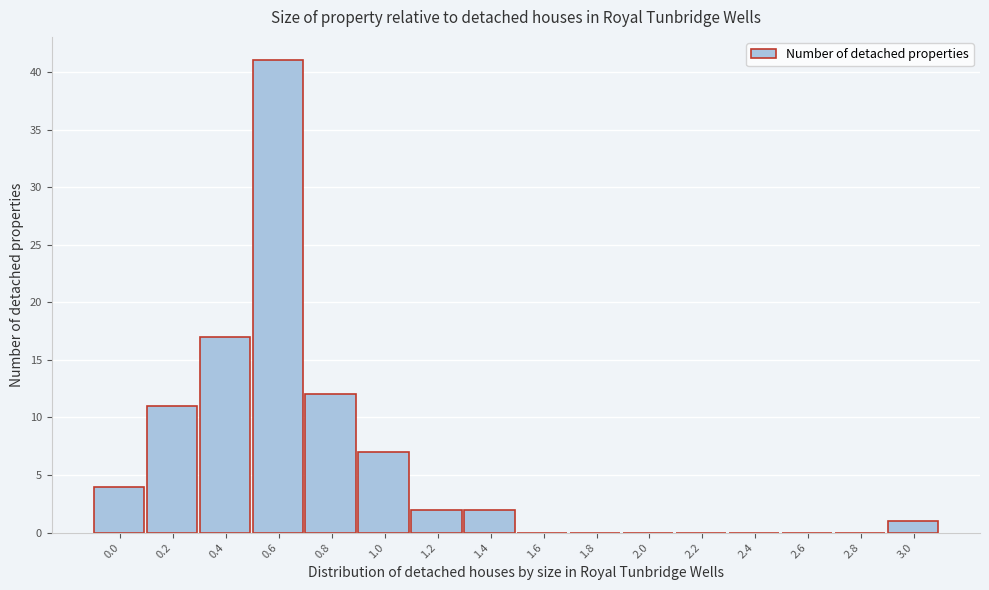

Reading left to right, extract all data points from this chart.

0.0=4	0.2=11	0.4=17	0.6=41	0.8=12	1.0=7	1.2=2	1.4=2	1.6=0	1.8=0	2.0=0	2.2=0	2.4=0	2.6=0	2.8=0	3.0=1